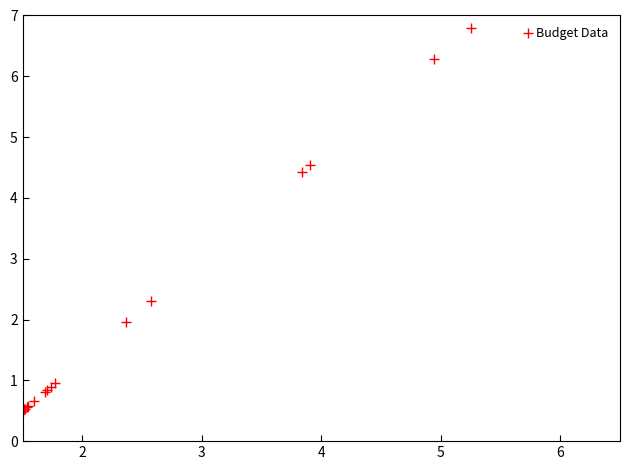

What Y value in the scatter plot is closest to 3?

2.3